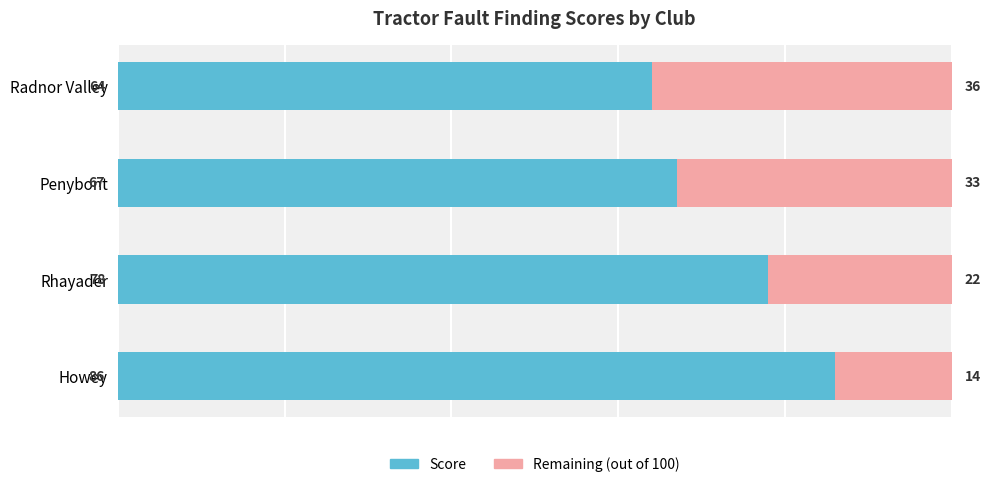

What is the total value across all series at Radnor Valley?

100